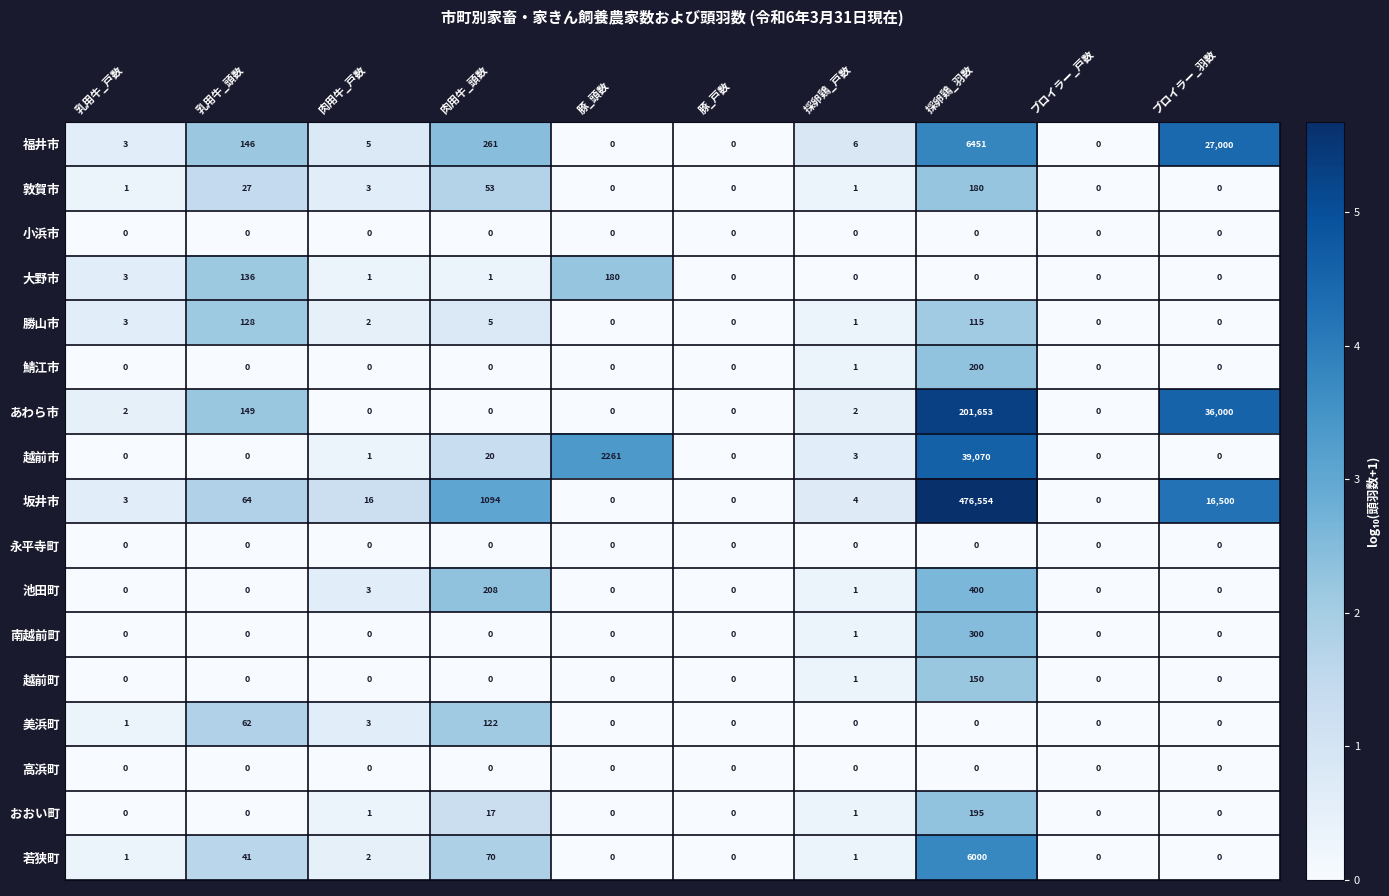

What is the maximum value shown in the chart?

476554